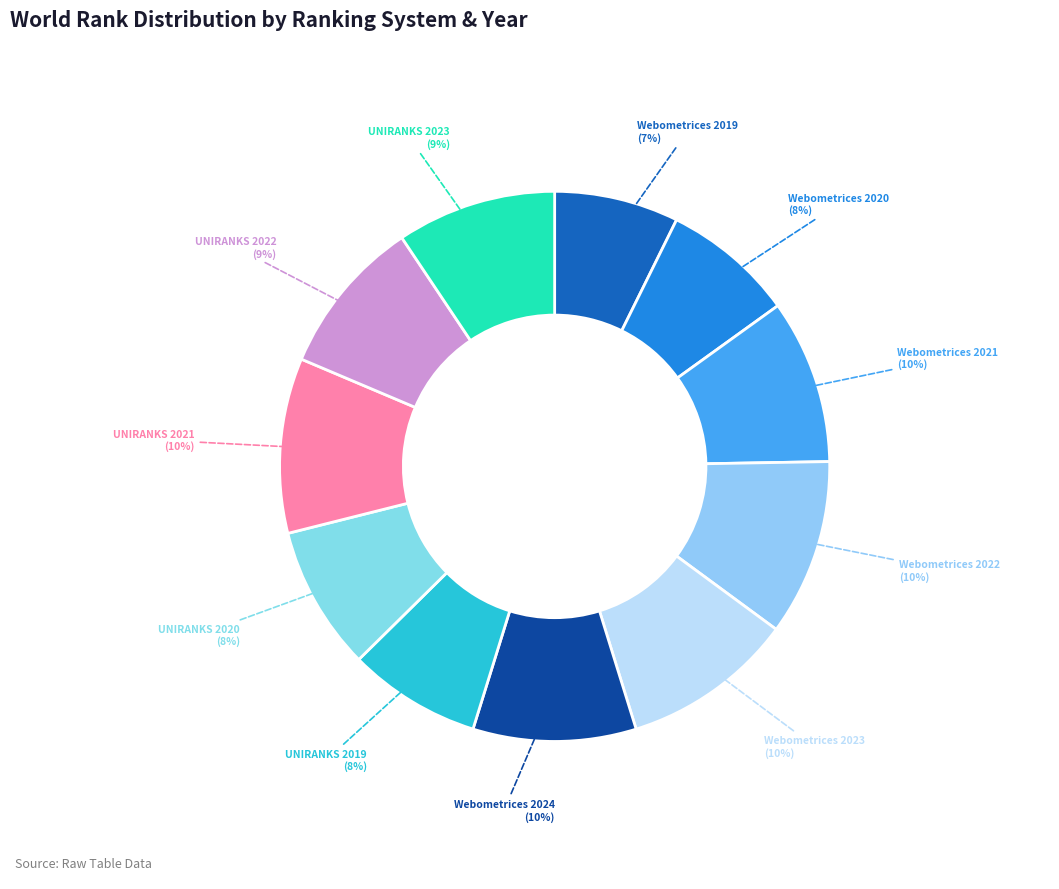

To the nearest percent, what portion does Webometrices 2020 represent?

8%